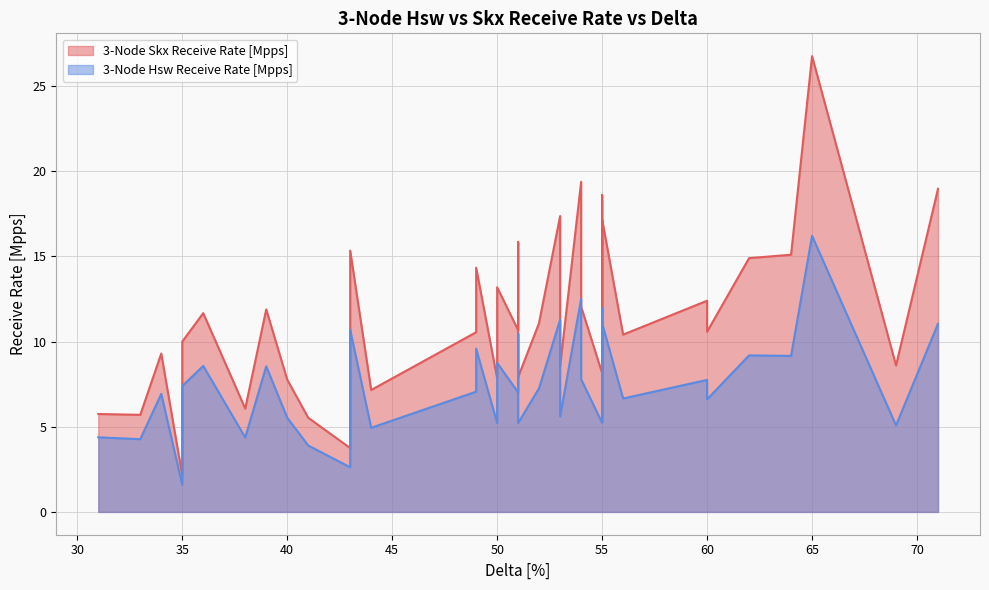

What is the average value of the 3-Node Hsw Receive Rate [Mpps] series?

7.5